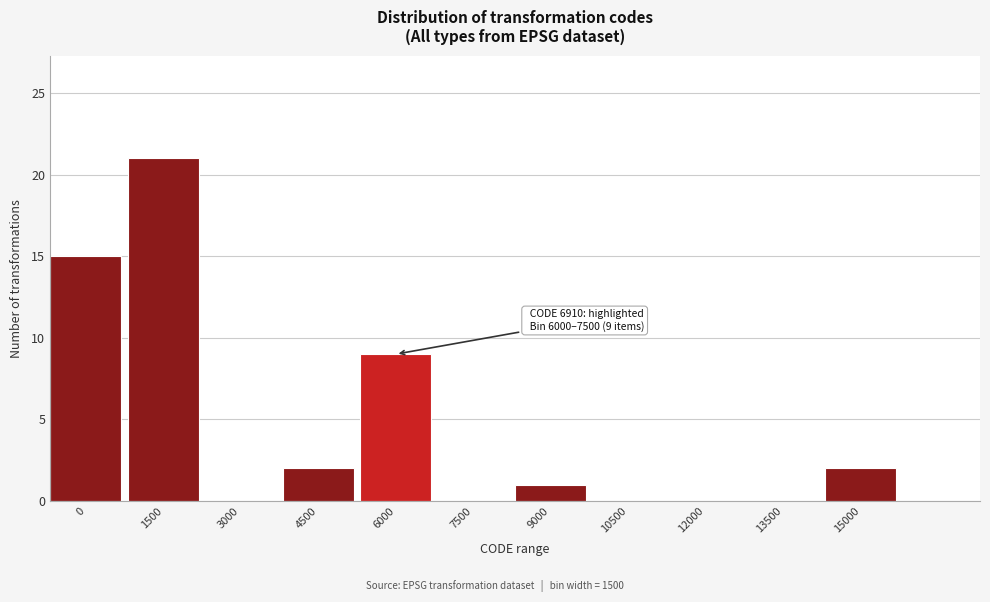

Reading left to right, list all the values displayed in this chart.

0=15	1500=21	3000=0	4500=2	6000=9	7500=0	9000=1	10500=0	12000=0	13500=0	15000=2